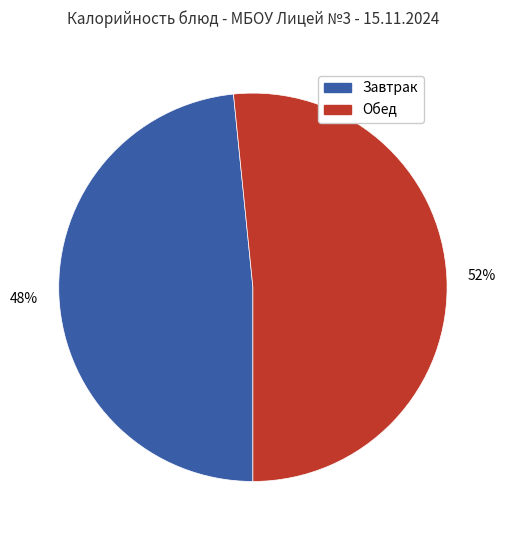

Count the number of slices in the pie.

2